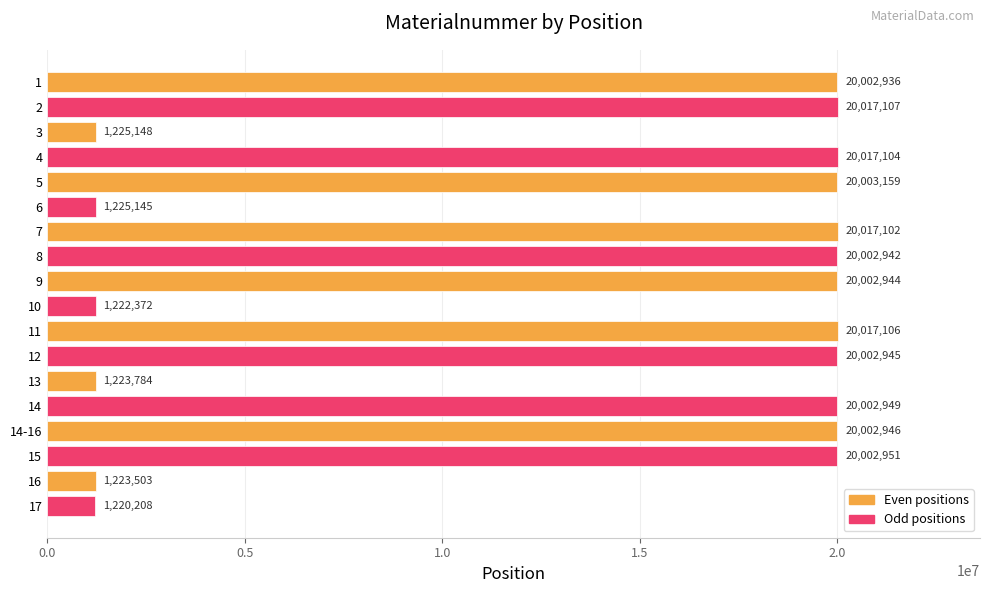

What is the sum of all values?

247432351